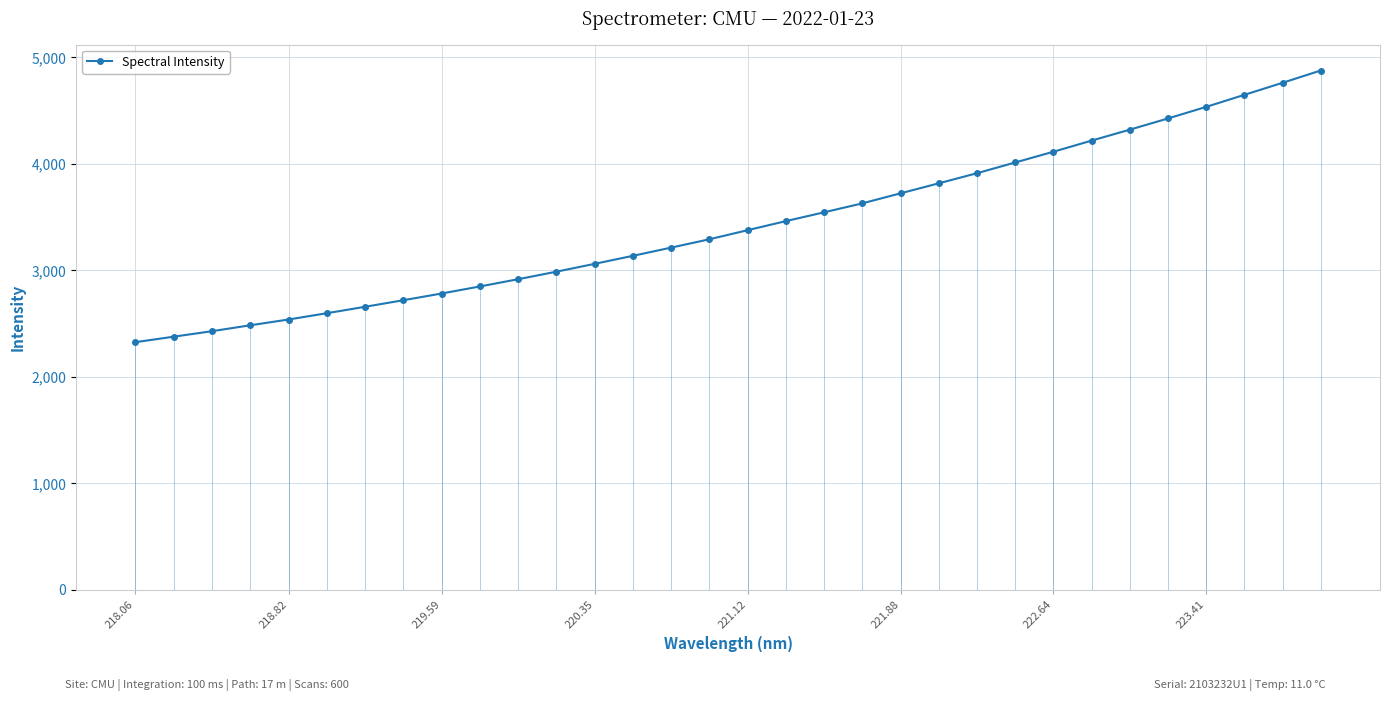

How many lines are shown in the chart?

1